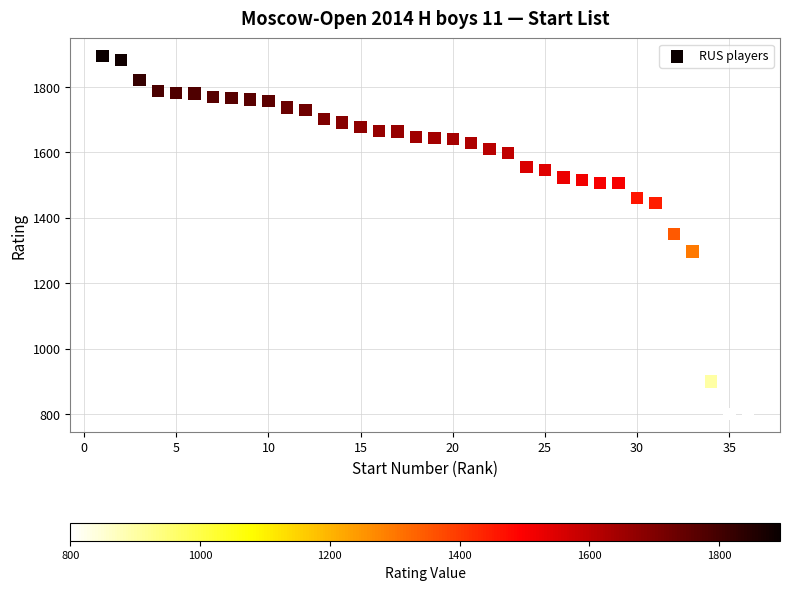

What is the range of X values (max minus min)?

35